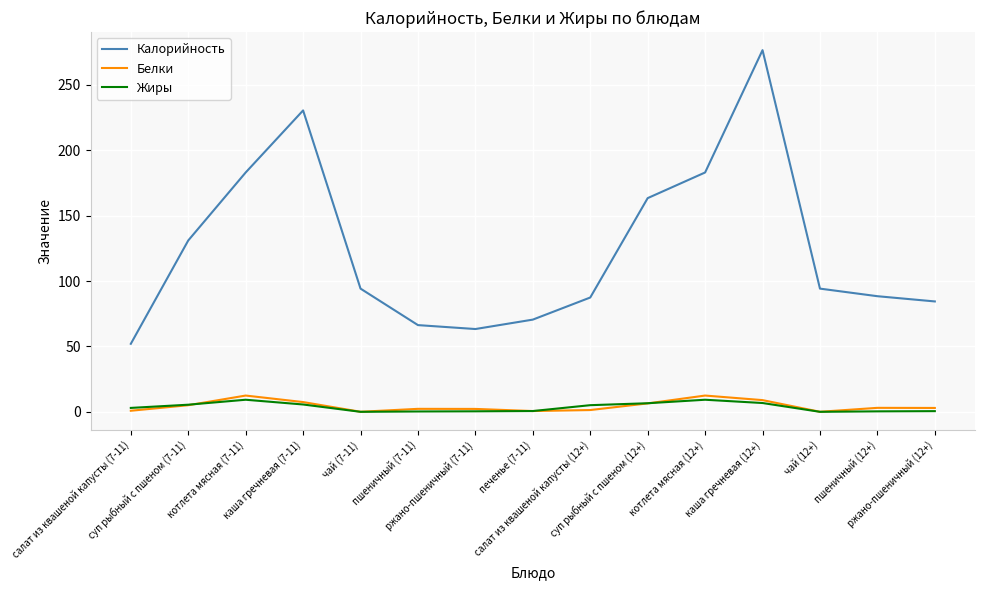

The Белки series shows 0.0 at чай (7-11). True or false?

True